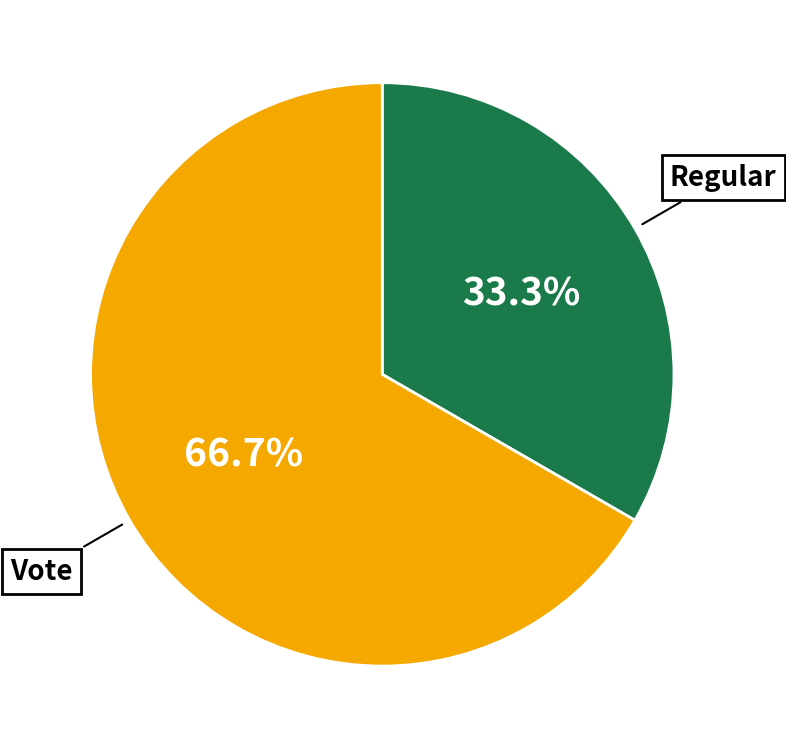

Count the number of slices in the pie.

2